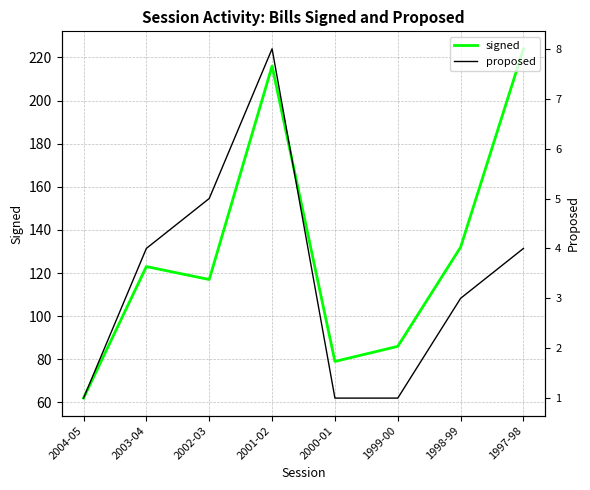

How many interior local valleys does the signed series have?

2